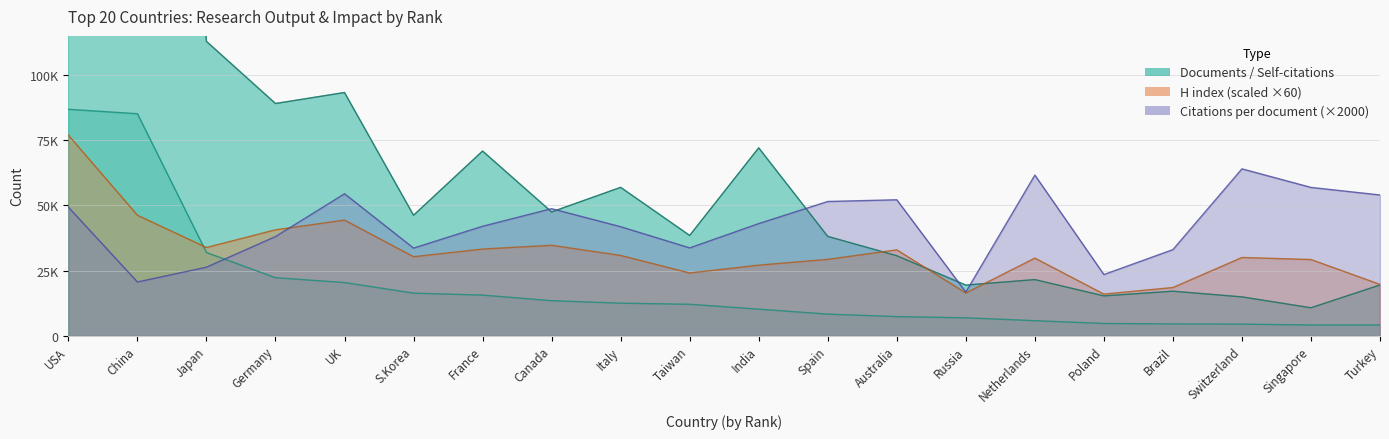

True or false: Documents has a value of 4102 at Turkey.

True